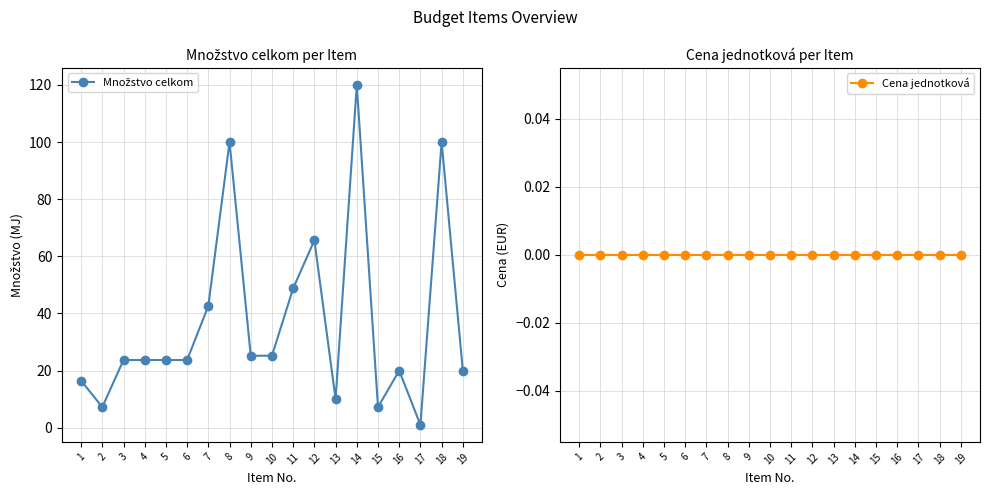

The value of Množstvo celkom at 8 is 100.0. True or false?

True